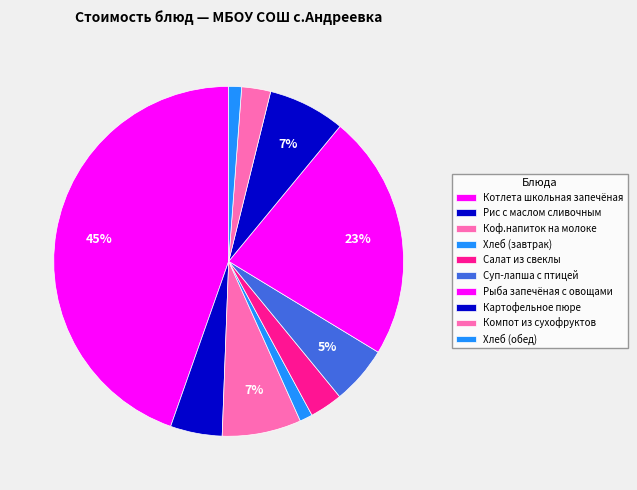

Count the number of slices in the pie.

10